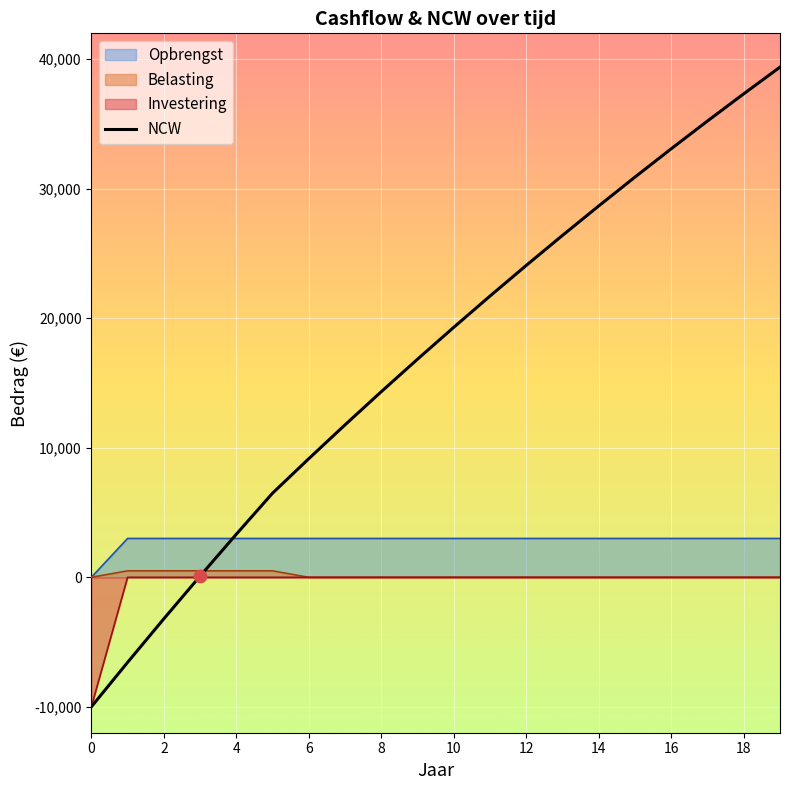

Between 4 and 16, which series saw the biggest shift?

NCW